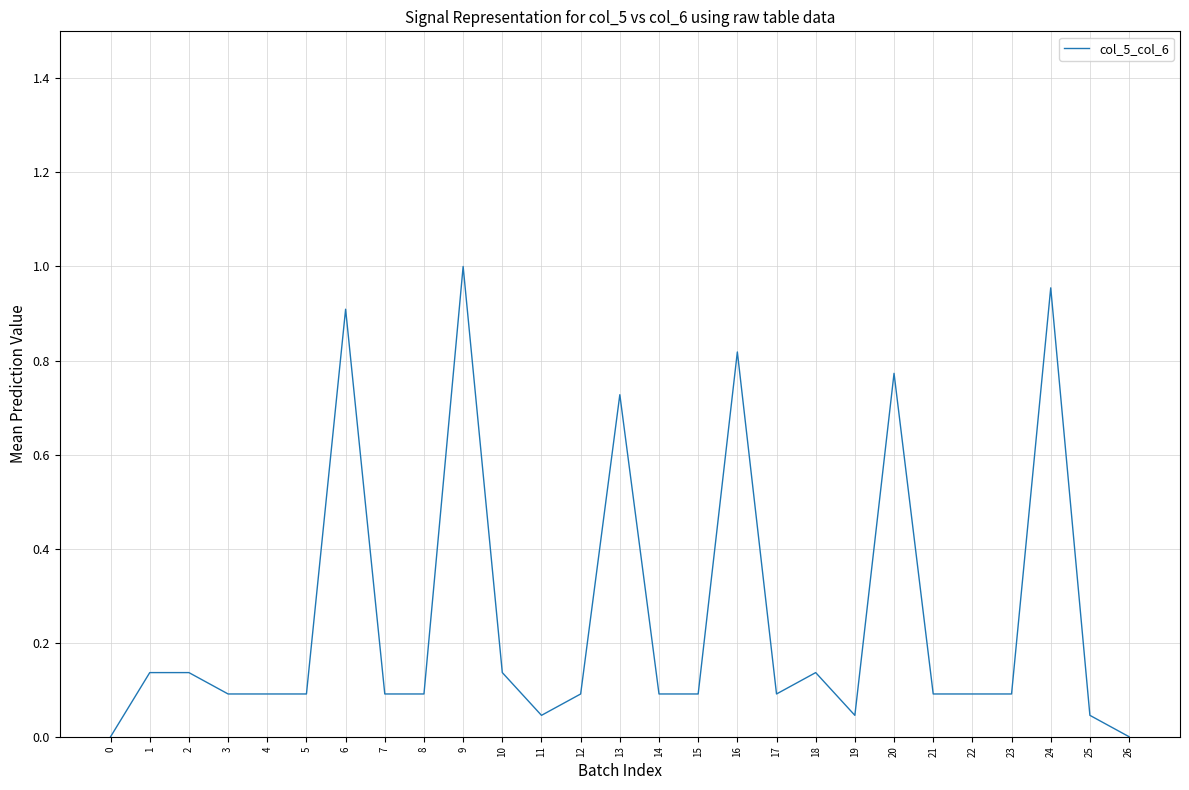

True or false: the data shows 0.0 at 18.

False